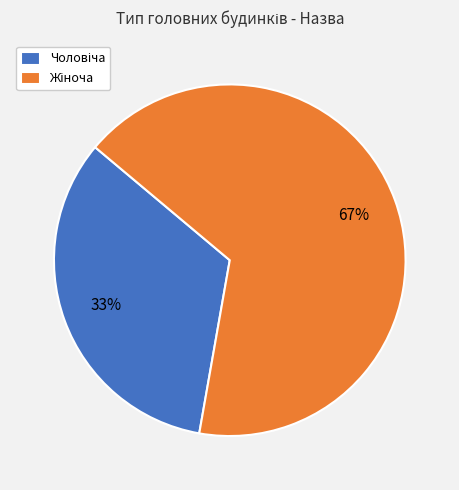

Is there any slice that represents more than half of the pie?

Yes